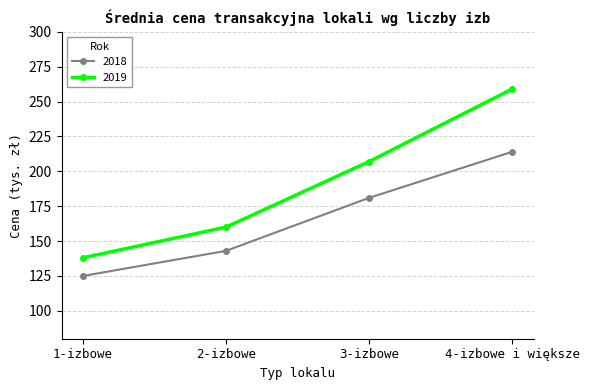

At which label is 2019 closest to 198?

3-izbowe